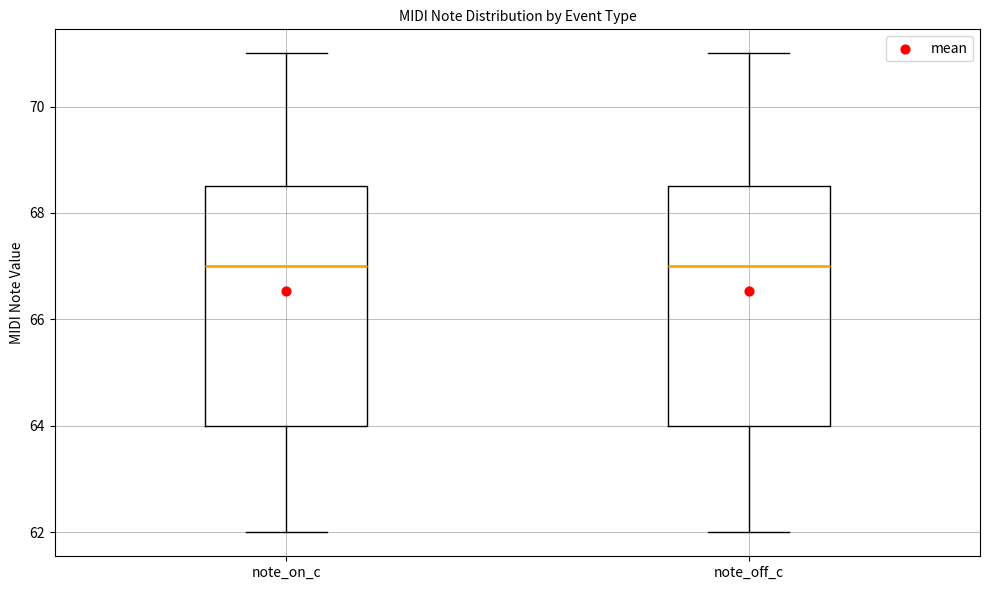

Reading left to right, read every box against the y-axis: the position of its median line, the range the box covers, and the ends of its whiskers. The values are not printed on the chart, so give them approximately, as read against the axis.

note_on_c: median 67.0, box 64.0 to 68.6, whiskers 62.0 to 71.0
note_off_c: median 67.0, box 64.0 to 68.6, whiskers 62.0 to 71.0